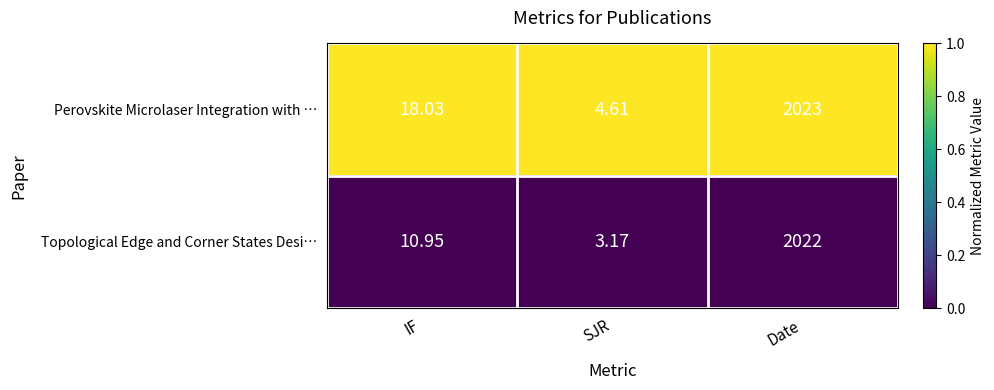

Rank the series at SJR from highest to lowest value.

Perovskite Microlaser Integration with …, Topological Edge and Corner States Desi…